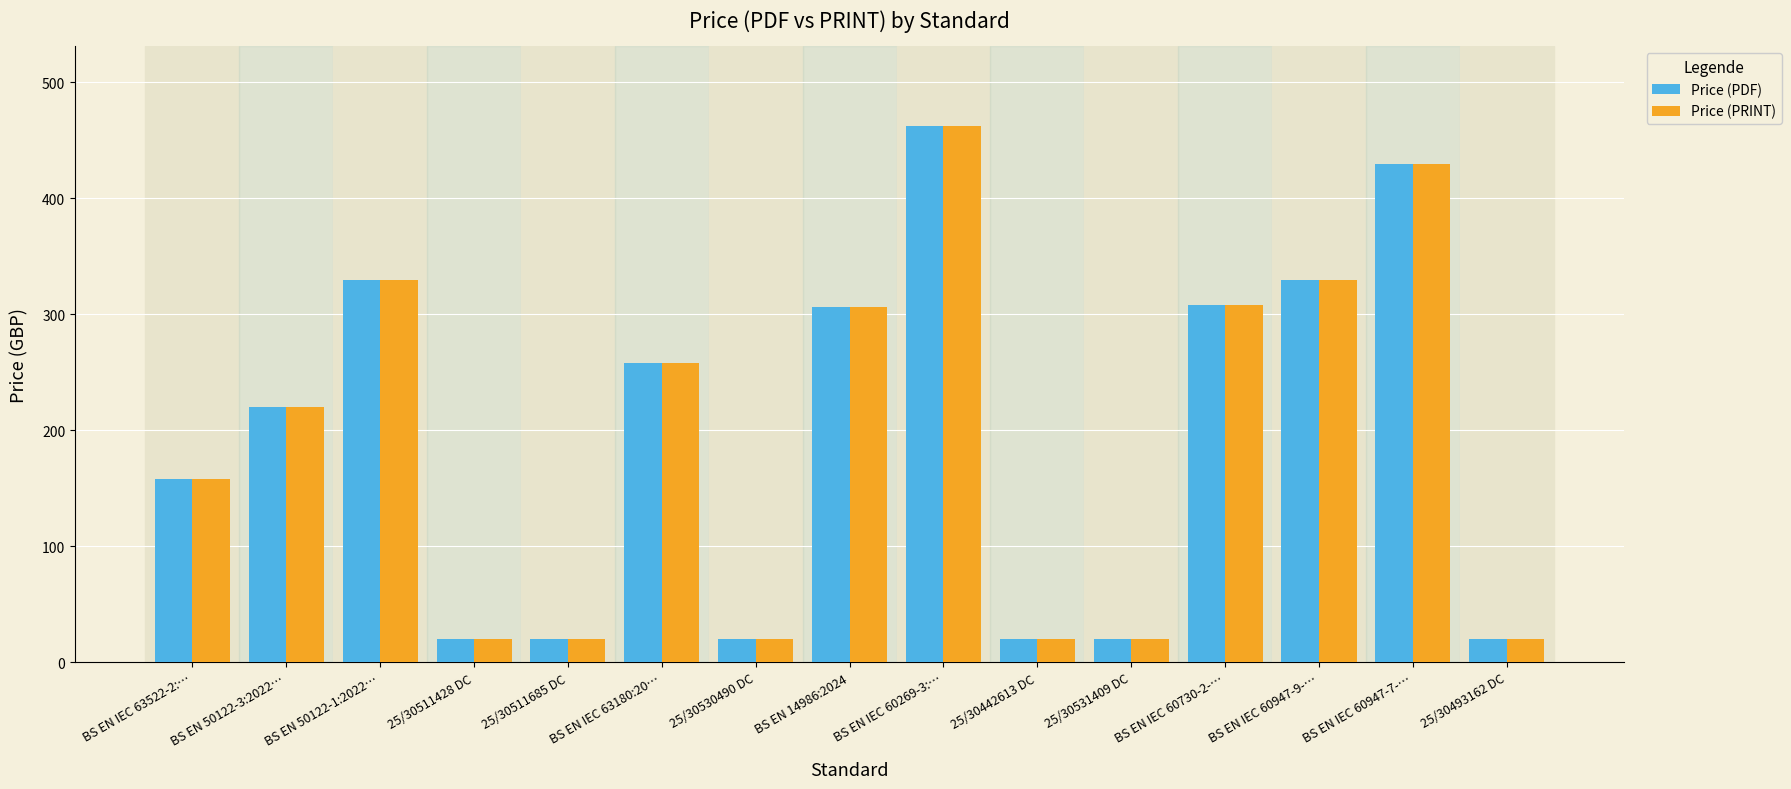

The Price (PRINT) series shows 258 at BS EN IEC 63180:20…. True or false?

True